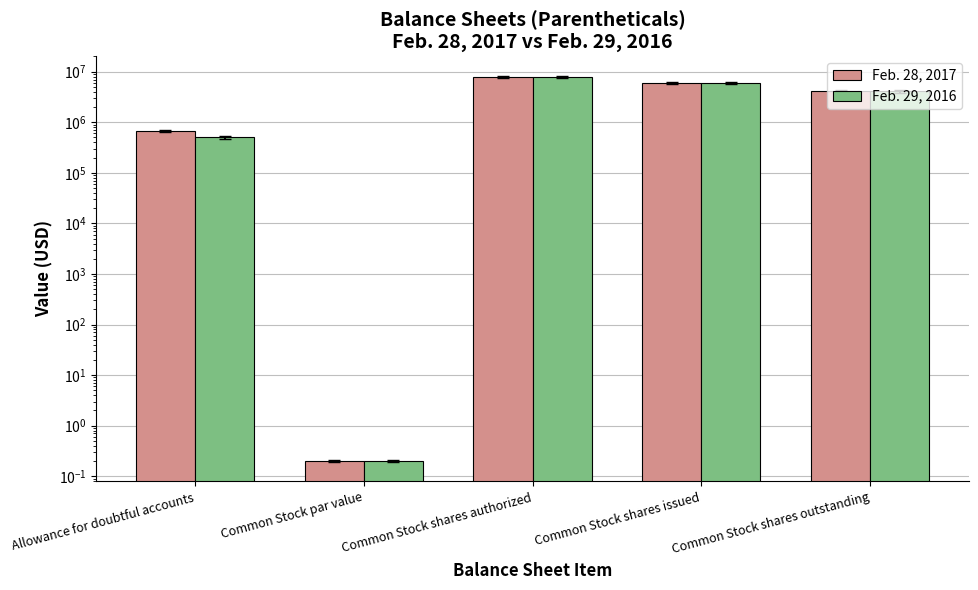

What is the difference between the Feb. 29, 2016 values at Common Stock shares authorized and Common Stock shares issued?

1958960.0